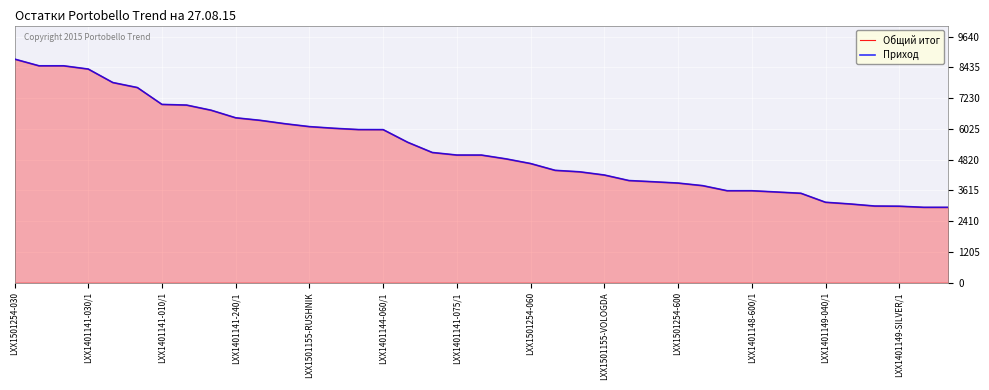

What is the smallest value displayed?

2950